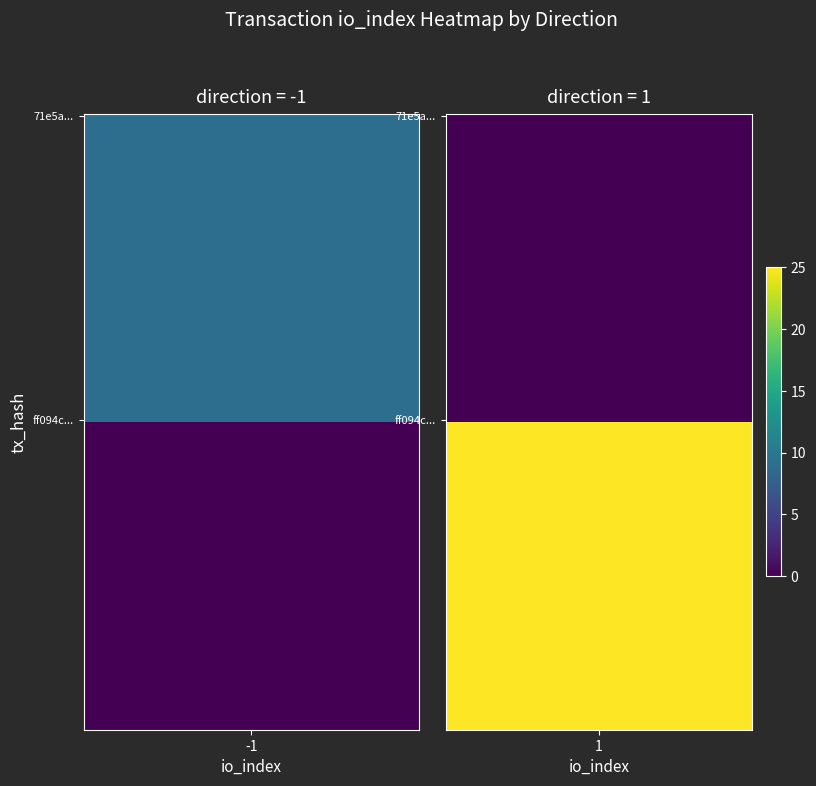

Which has a higher value, io_index or direction?

io_index